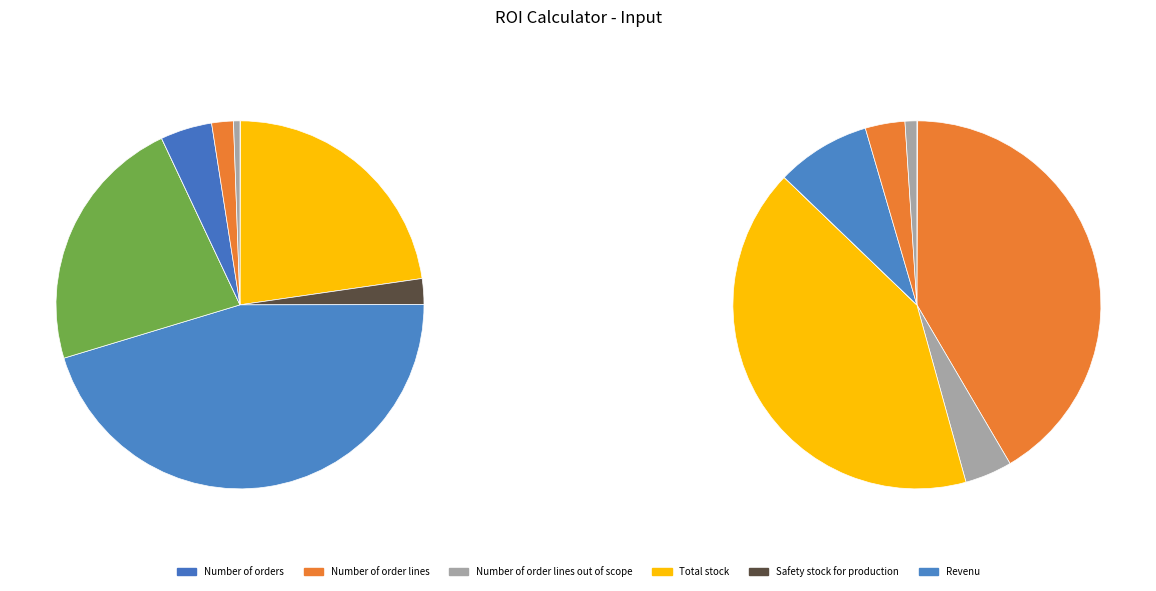

Between Total stock and Safety stock for production, which is larger?

Total stock